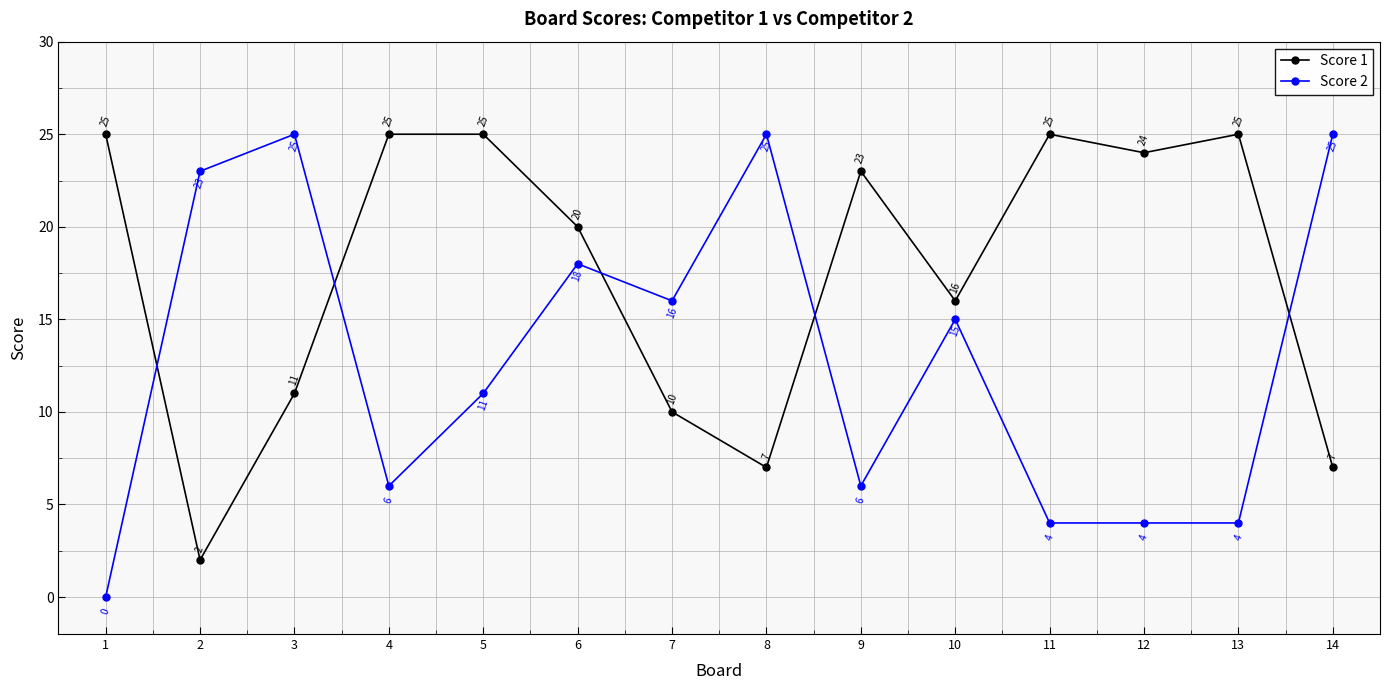

Where is the first local minimum for Score 2?

4